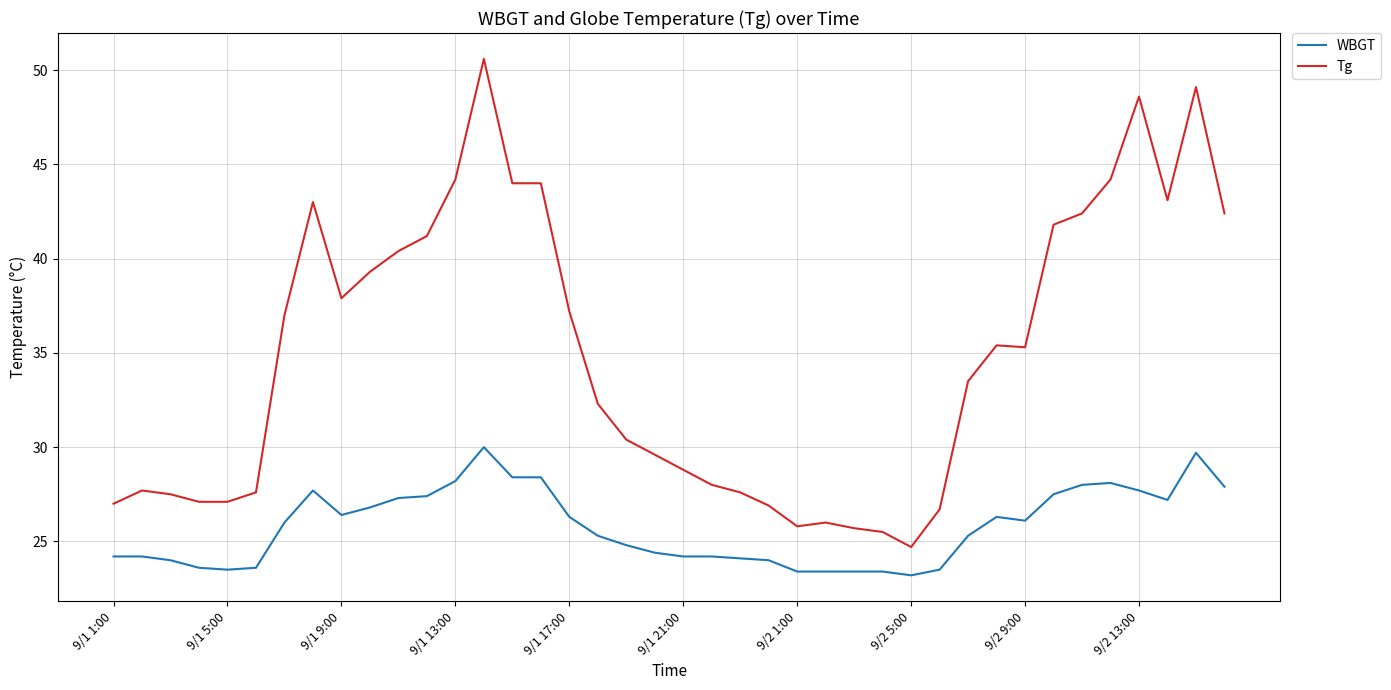

Rank the series by their maximum value, from lowest to highest.

WBGT, Tg